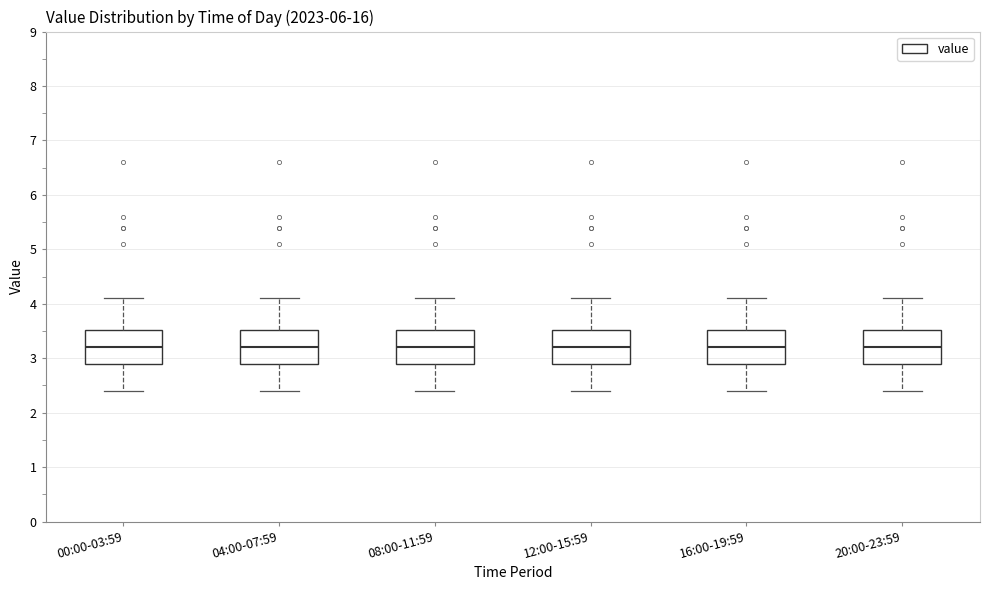

Reading left to right, read every box against the y-axis: the position of its median line, the range the box covers, and the ends of its whiskers. The values are not printed on the chart, so give them approximately, as read against the axis.

00:00-03:59: median 3.2, box 2.9 to 3.5, whiskers 2.4 to 4.1
04:00-07:59: median 3.2, box 2.9 to 3.5, whiskers 2.4 to 4.1
08:00-11:59: median 3.2, box 2.9 to 3.5, whiskers 2.4 to 4.1
12:00-15:59: median 3.2, box 2.9 to 3.5, whiskers 2.4 to 4.1
16:00-19:59: median 3.2, box 2.9 to 3.5, whiskers 2.4 to 4.1
20:00-23:59: median 3.2, box 2.9 to 3.5, whiskers 2.4 to 4.1